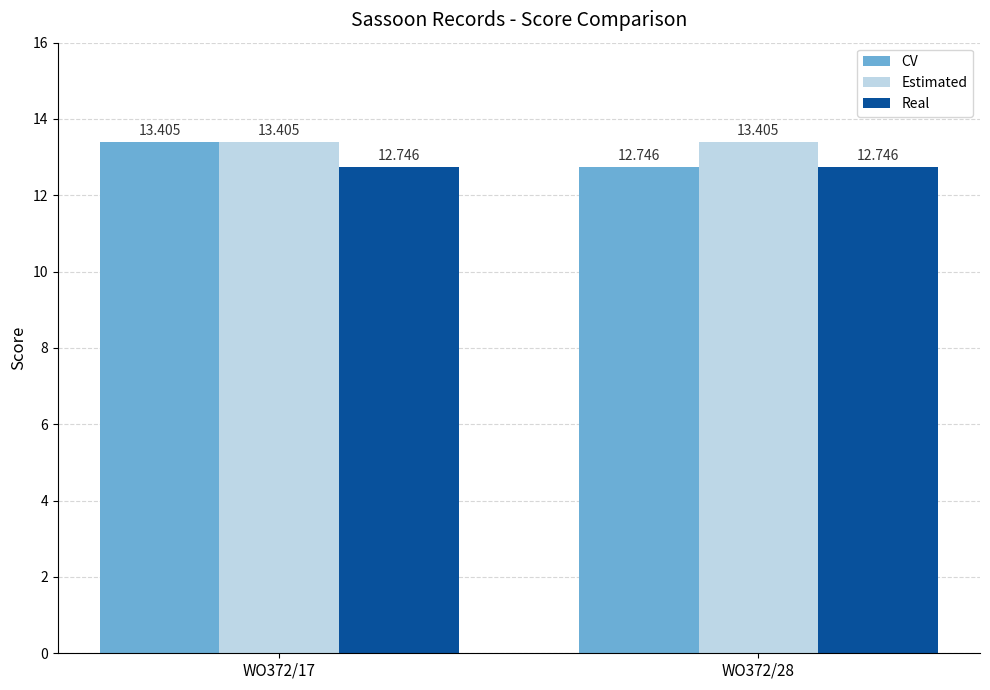

How many groups of bars are there?

2